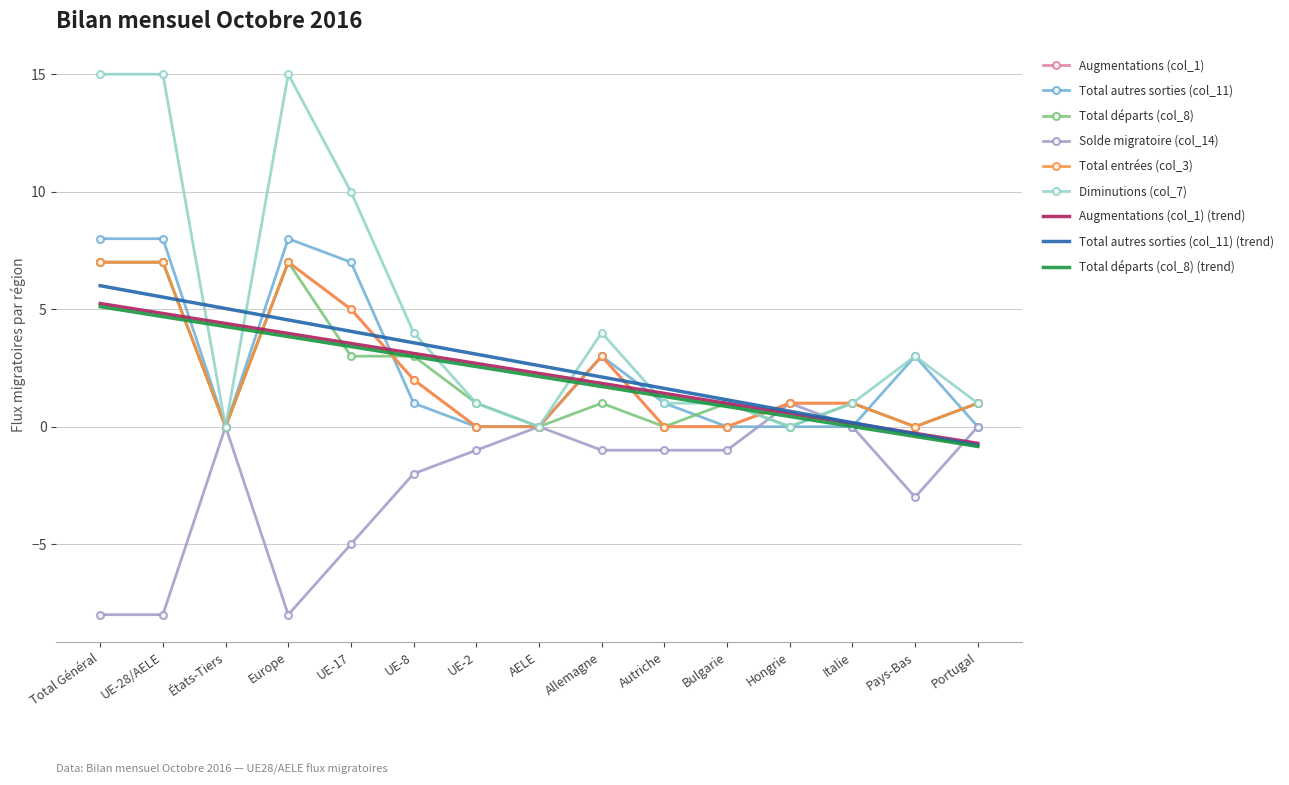

In Diminutions (col_7), how many points are lower than both neighbors (excluding endpoints)?

3